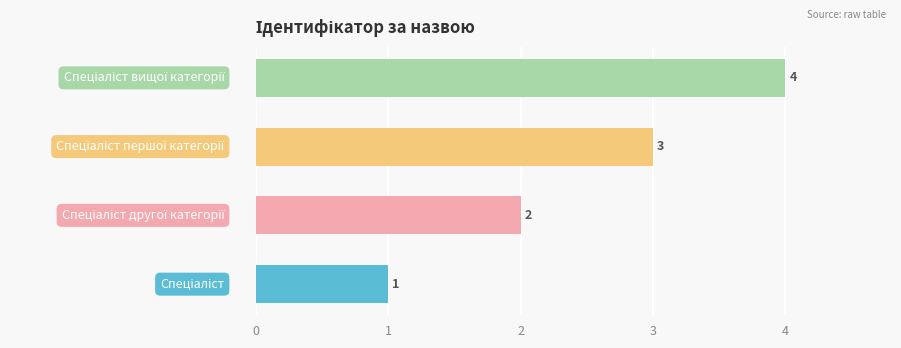

What is the greatest value displayed?

4